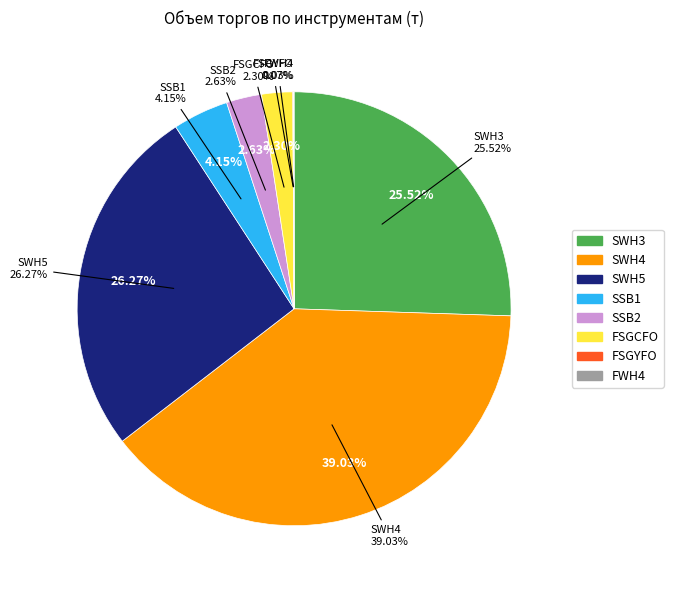

The SWH3 slice represents 33% of the pie. True or false?

False